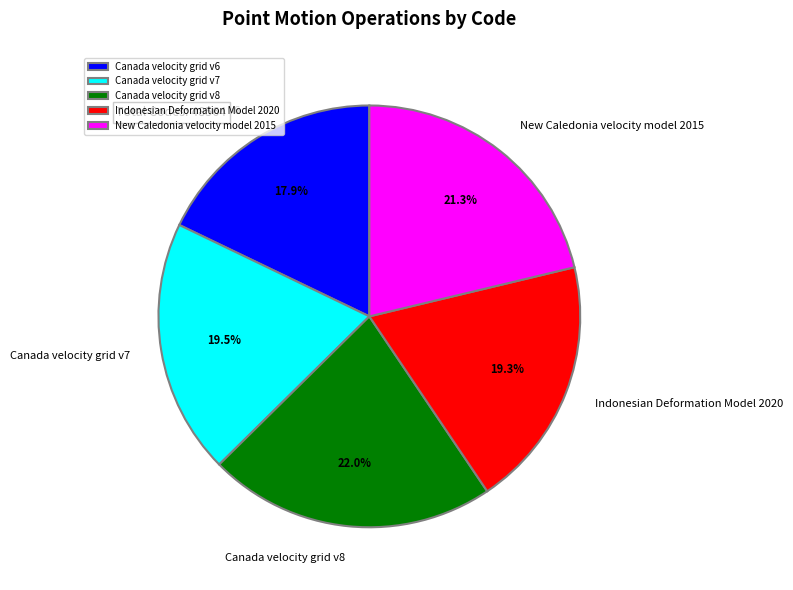

How many slices are in this pie chart?

5